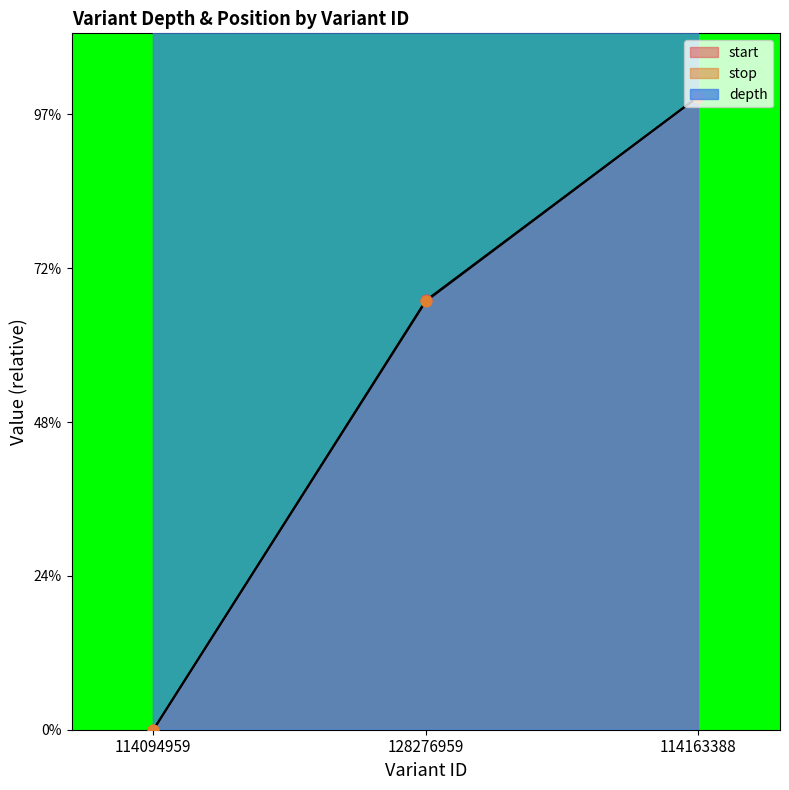

Which series contains the highest Y value?

depth